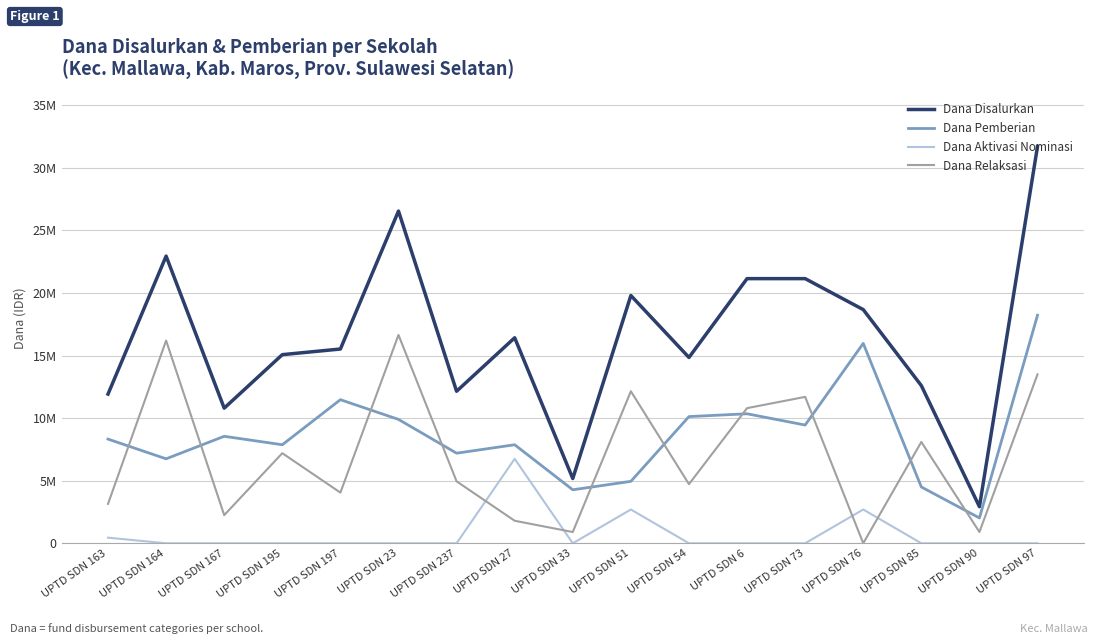

Which series has the largest range (max minus min)?

Dana Disalurkan